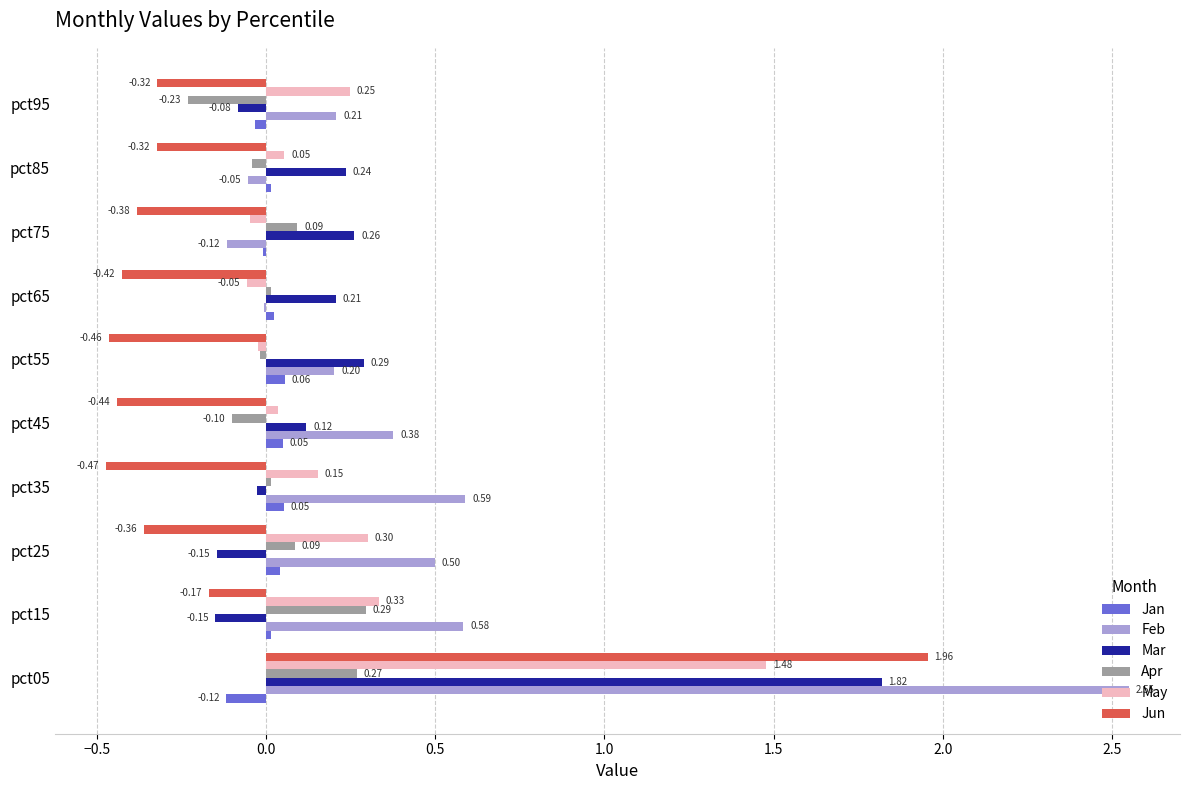

Which series has the largest total across all categories?

Feb